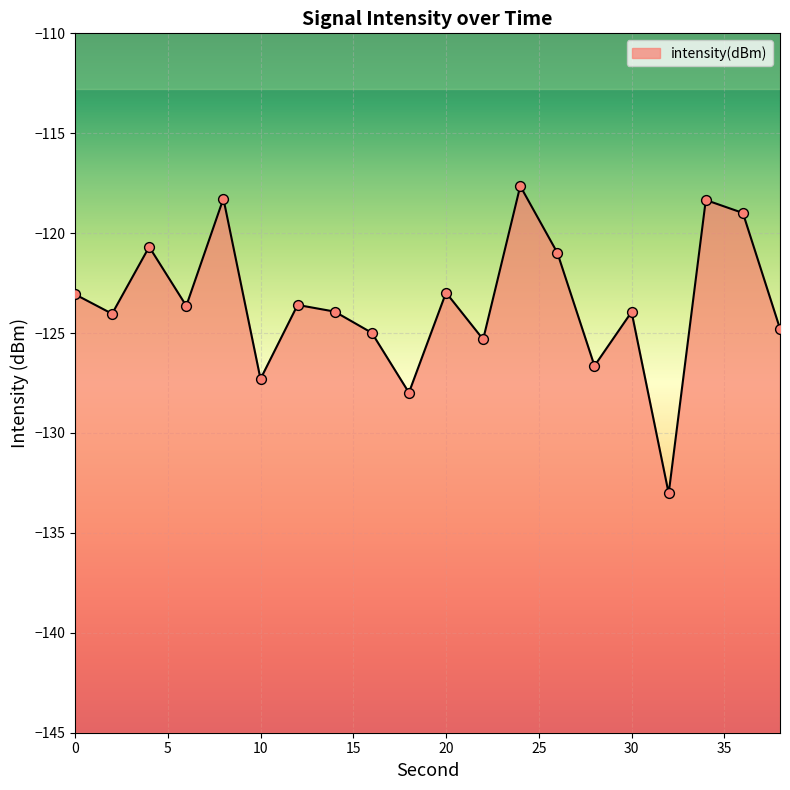

Between 28 and 4, which is larger?

4